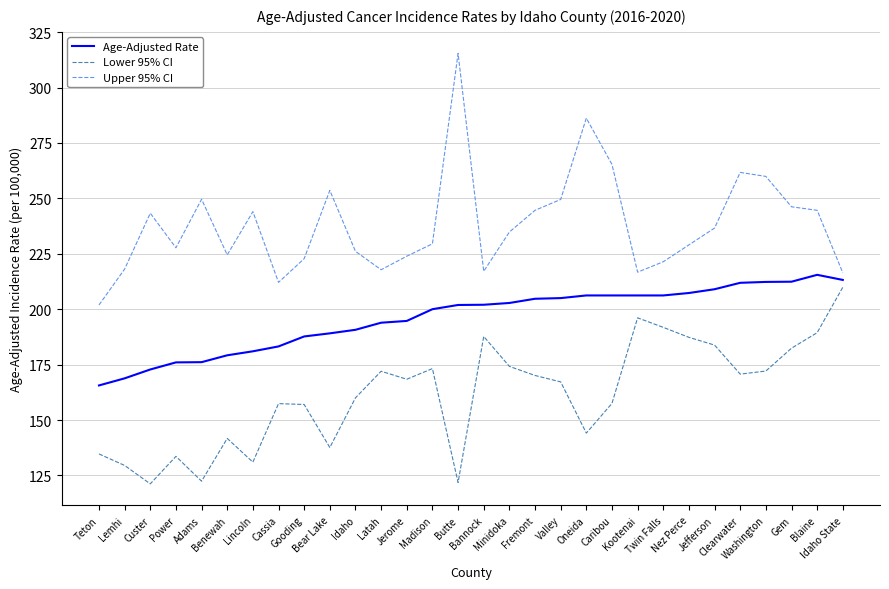

At Clearwater, list the series in order from smallest to largest.

Lower 95% CI, Age-Adjusted Rate, Upper 95% CI